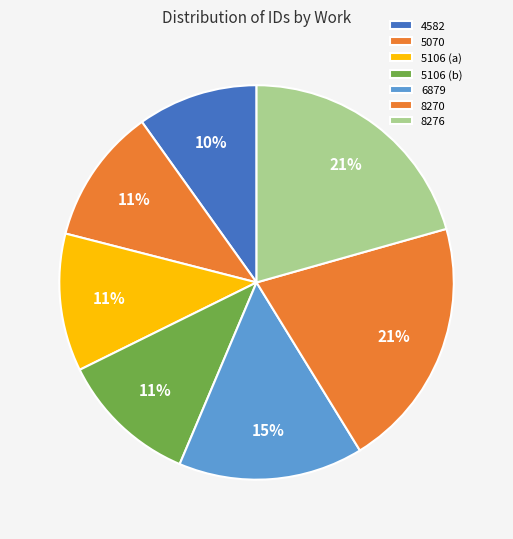

Which category has the smallest portion of the pie?

4582